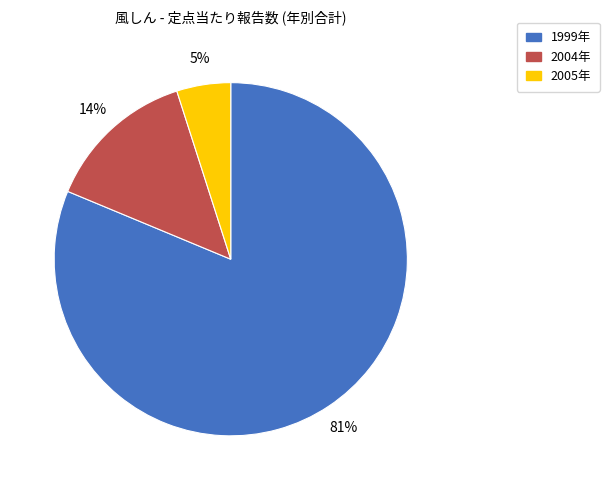

Between 2004年 and 2005年, which is larger?

2004年